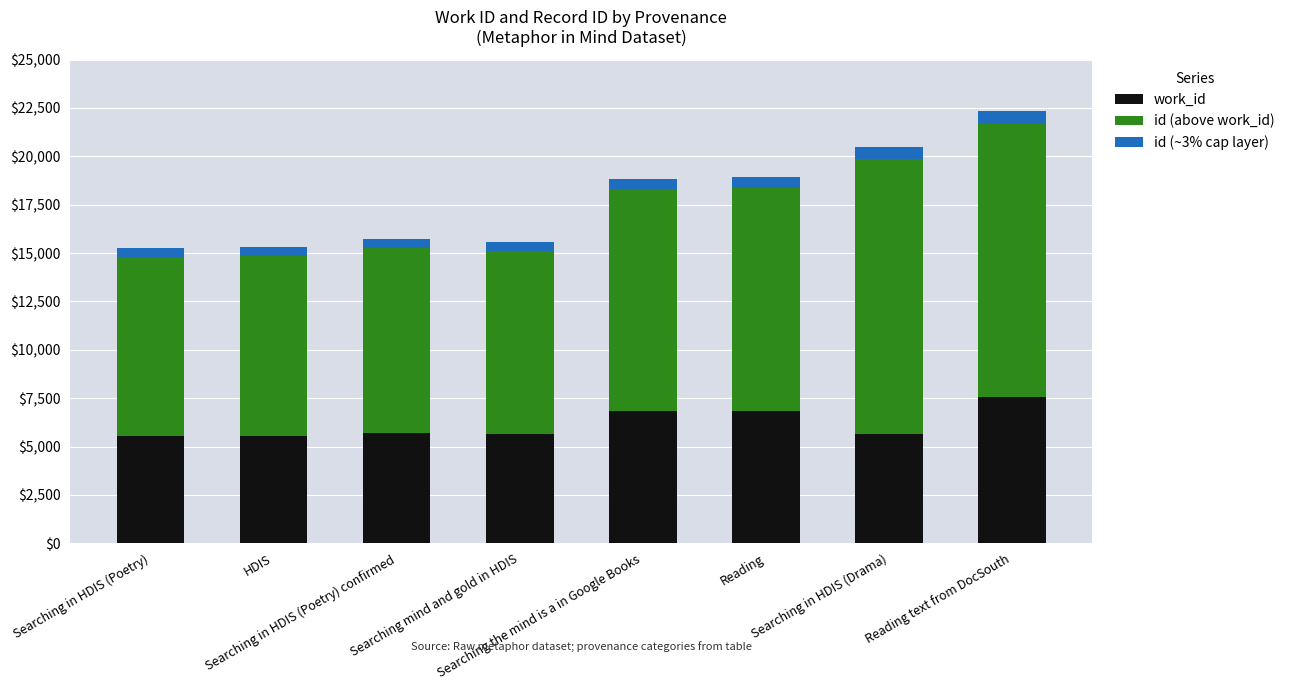

What is the sum of all work_id values?

49336.0